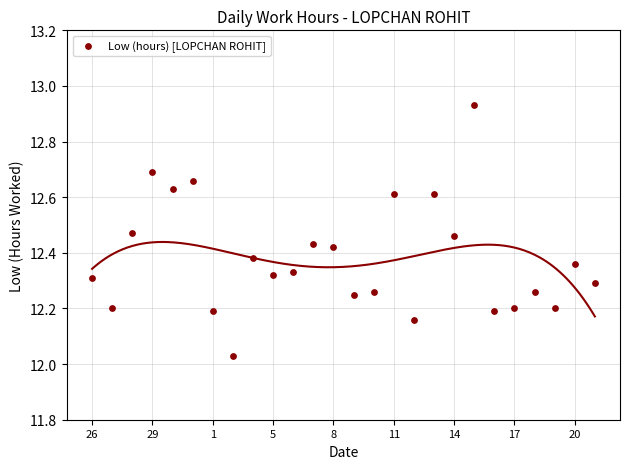

What is the range of Y values (max minus min)?

0.9